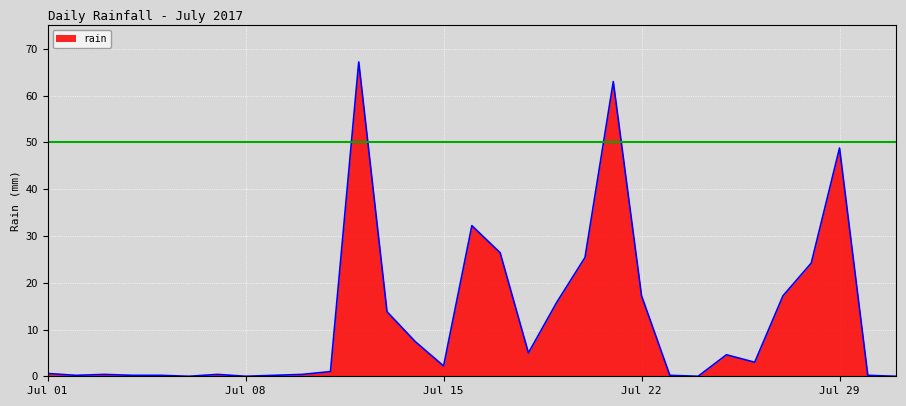

What is the greatest value displayed?

67.2